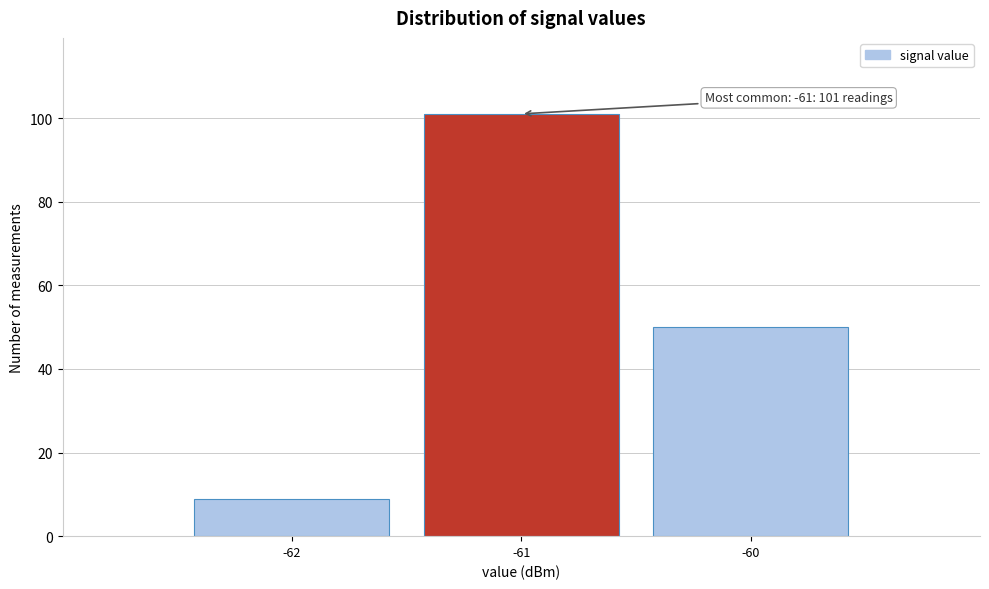

Over which range of the x-axis is the bar tallest?

-61.5 to -60.5